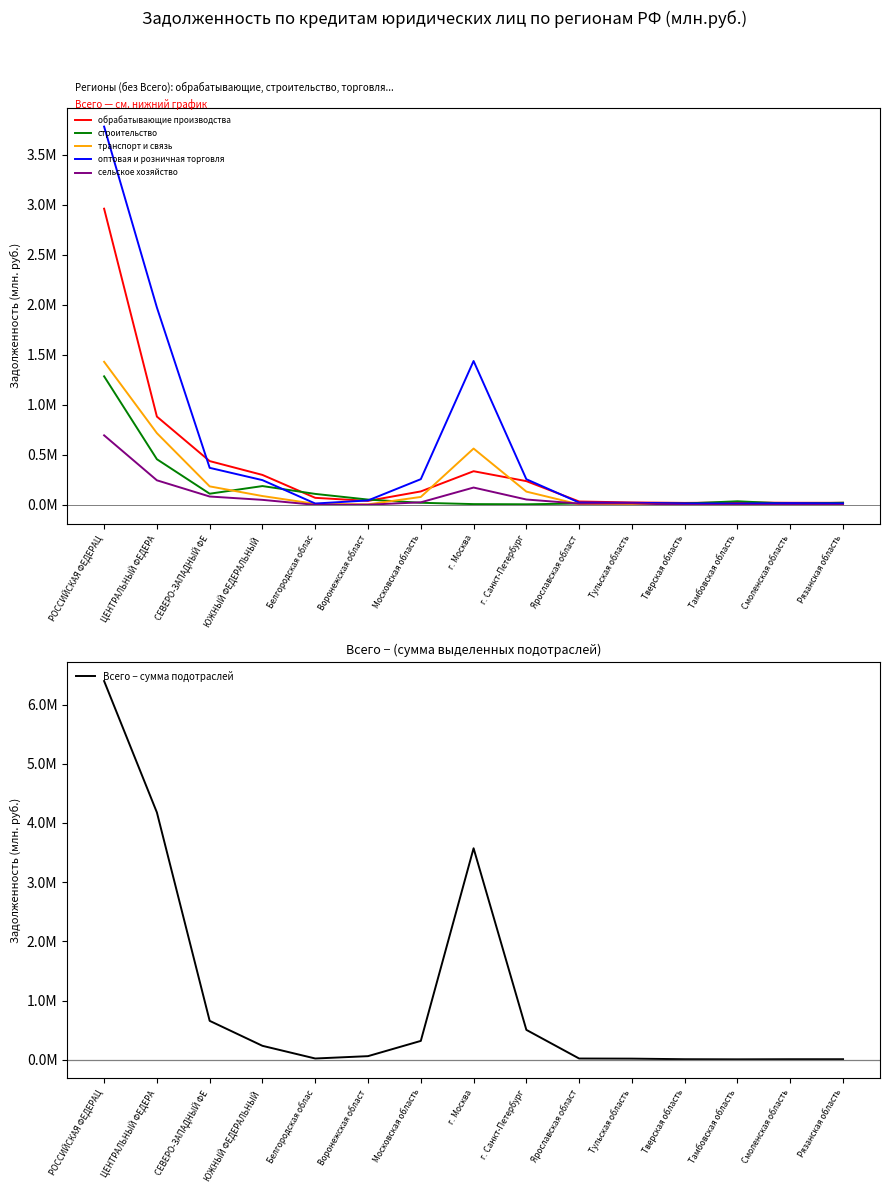

At which label does оптовая и розничная торговля reach its minimum?

Тамбовская область